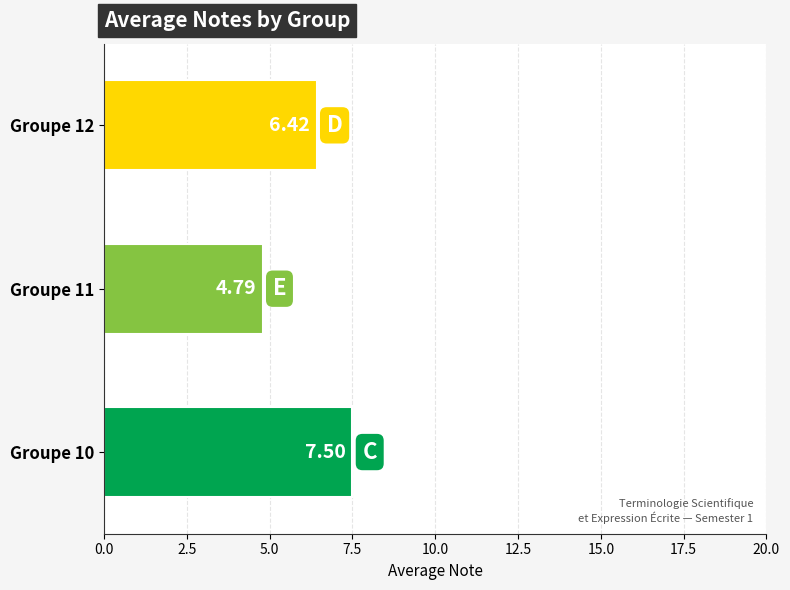

What is the difference between the values at Groupe 12 and Groupe 11?

1.6